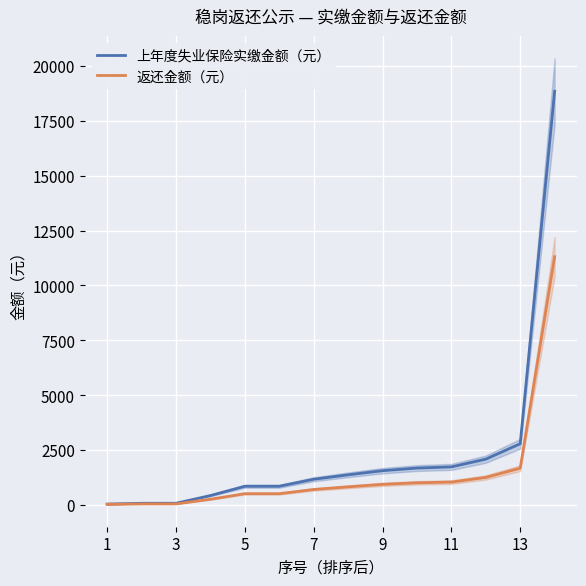

What is the average value of the 返还金额（元） series?

1435.8